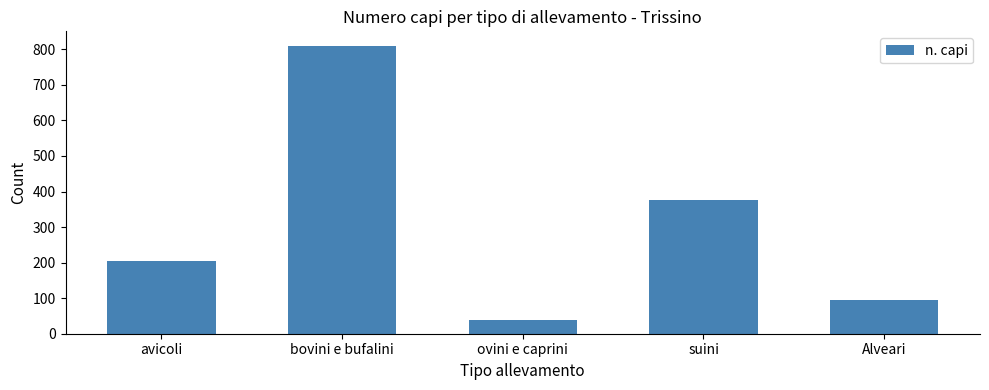

What is the difference between the second highest and second lowest values?

282